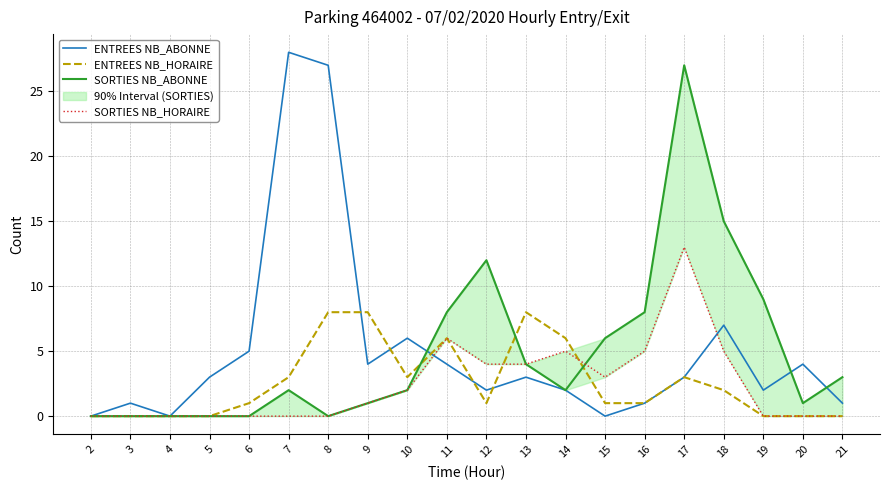

Which category has the lowest value in the ENTREES NB_HORAIRE series?

2